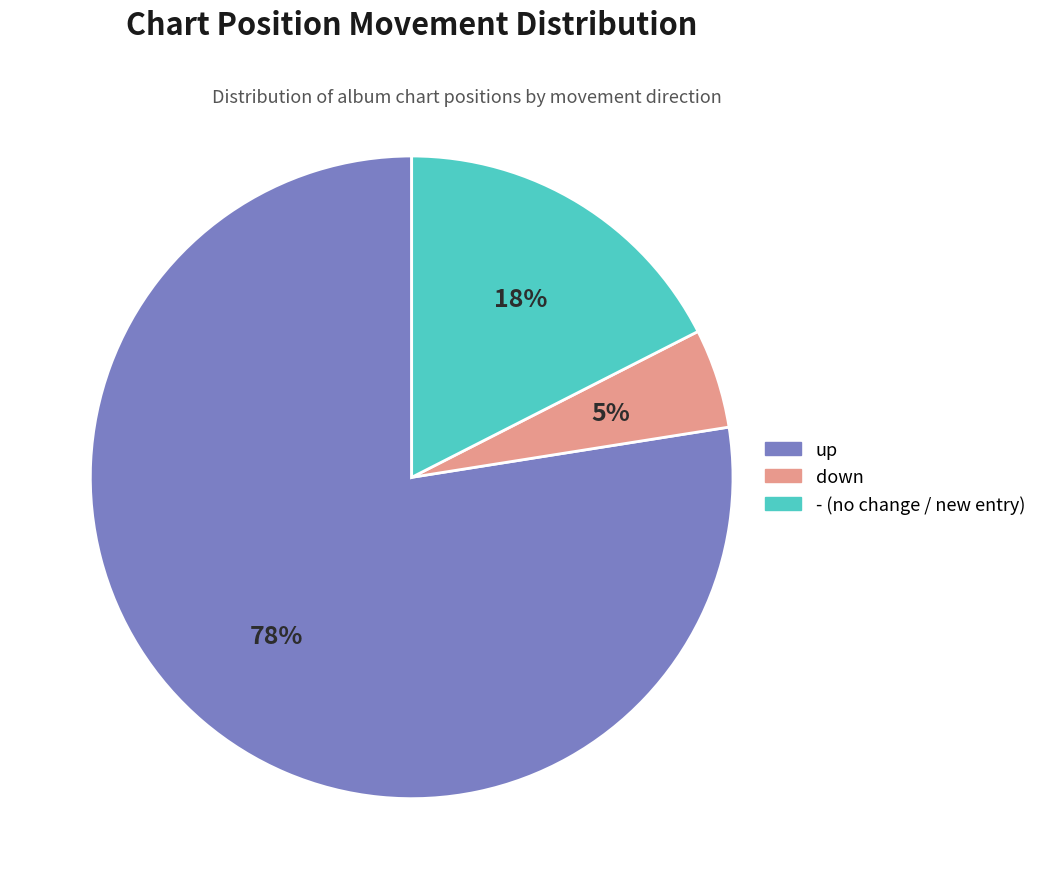

What percentage is the - slice, to the nearest percent?

18%